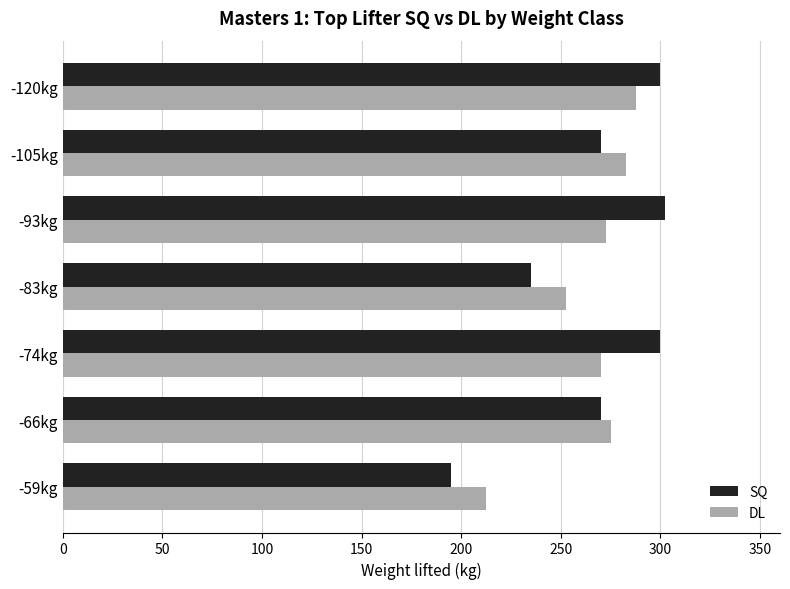

How many distinct data groups are displayed?

2